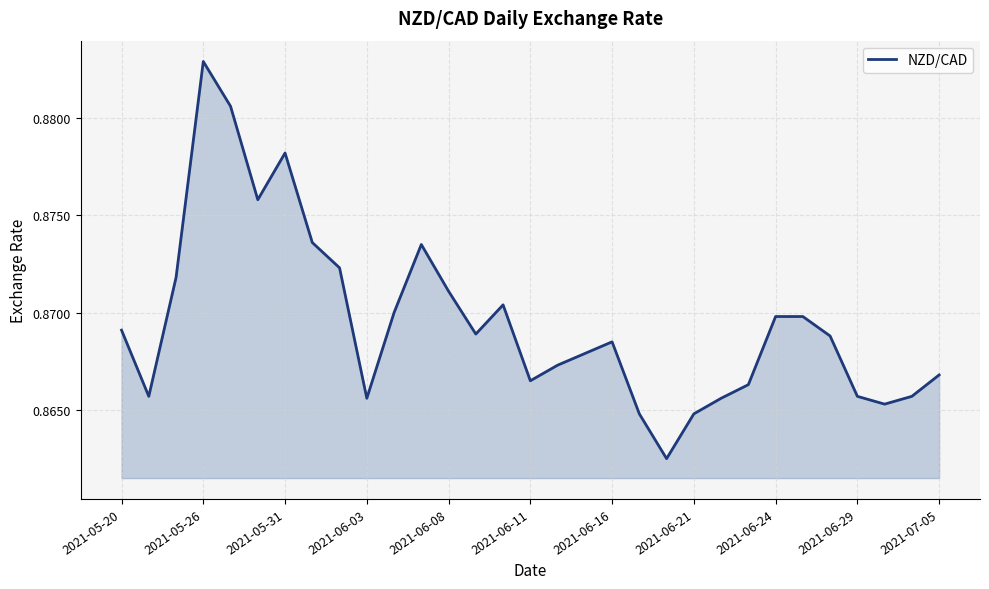

Which label corresponds to the largest value in the chart?

2021-05-26